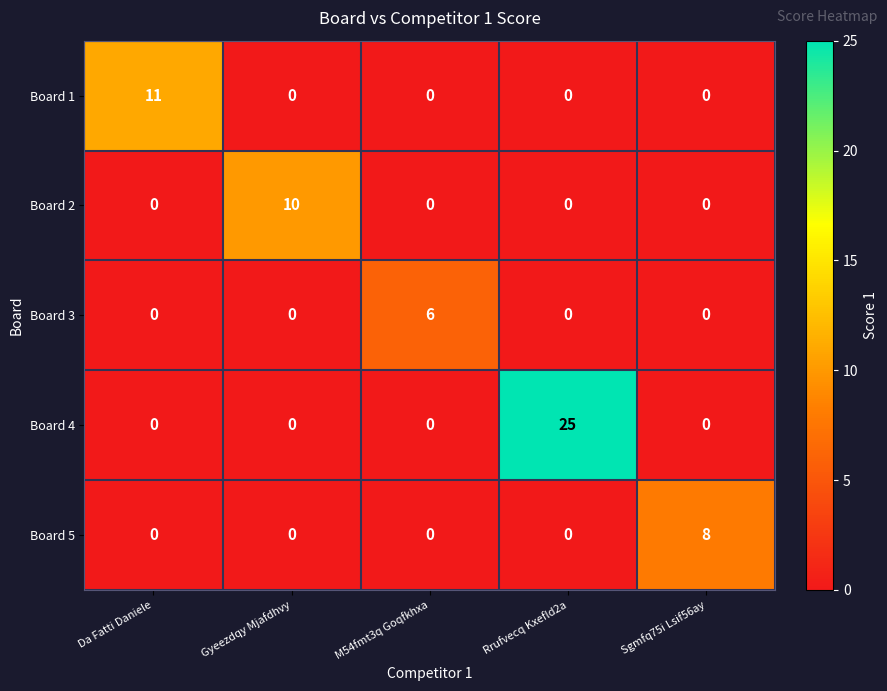

Reading left to right, transcribe all the data shown in this chart.

Board 1: 11	0	0	0	0
Board 2: 0	10	0	0	0
Board 3: 0	0	6	0	0
Board 4: 0	0	0	25	0
Board 5: 0	0	0	0	8